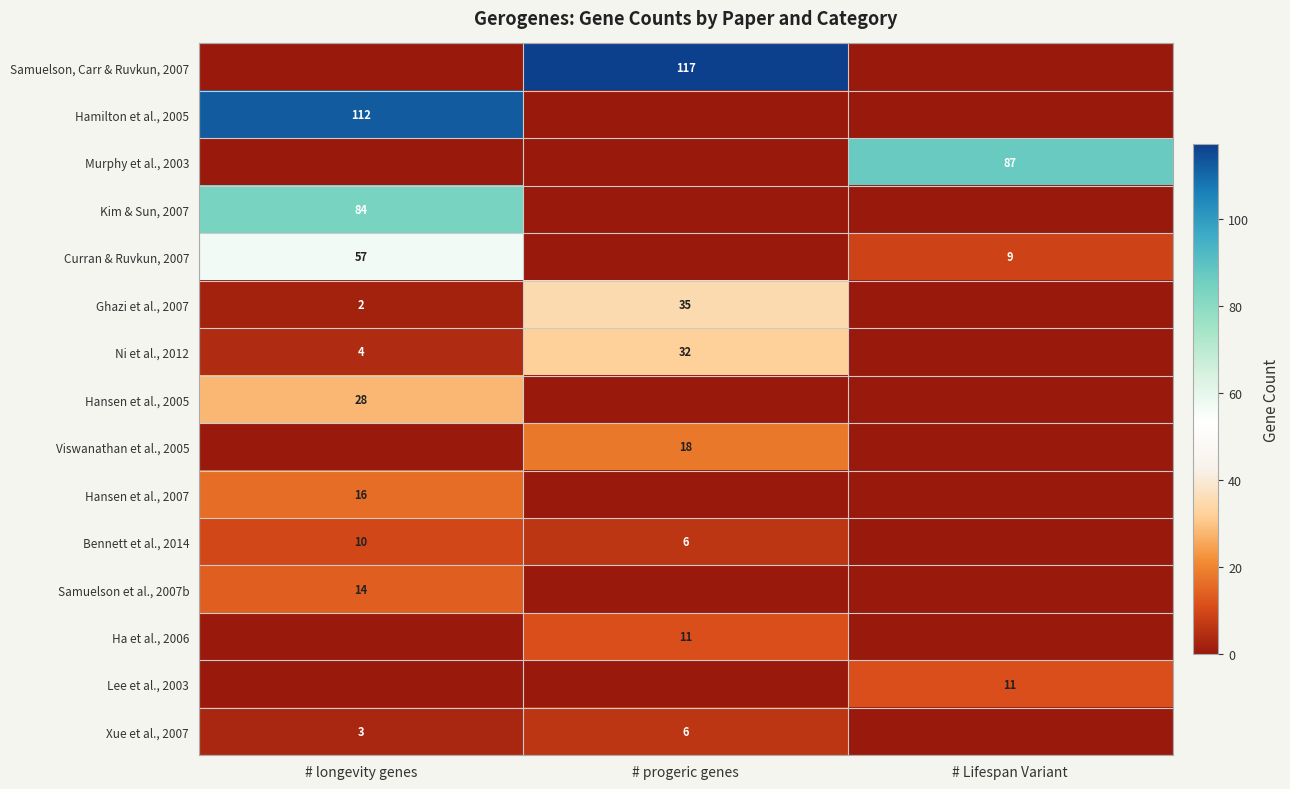

True or false: Xue et al., 2007 has a value of 8 at # progeric genes.

False